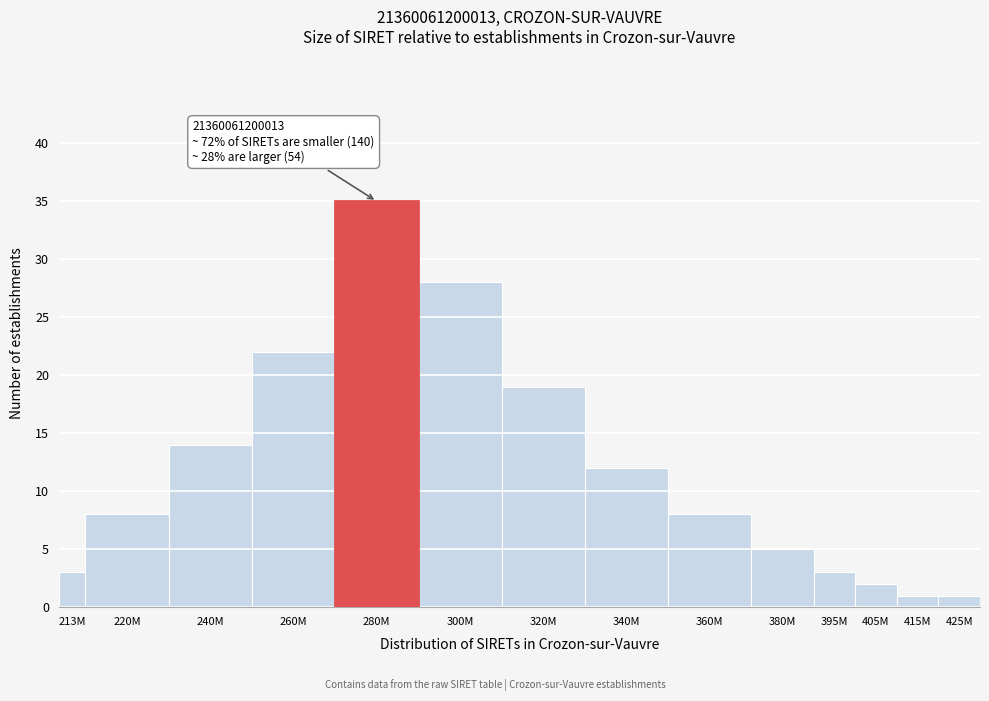

Reading right to left, list all the values displayed in this chart.

1	1	2	3	5	8	12	19	28	35	22	14	8	3